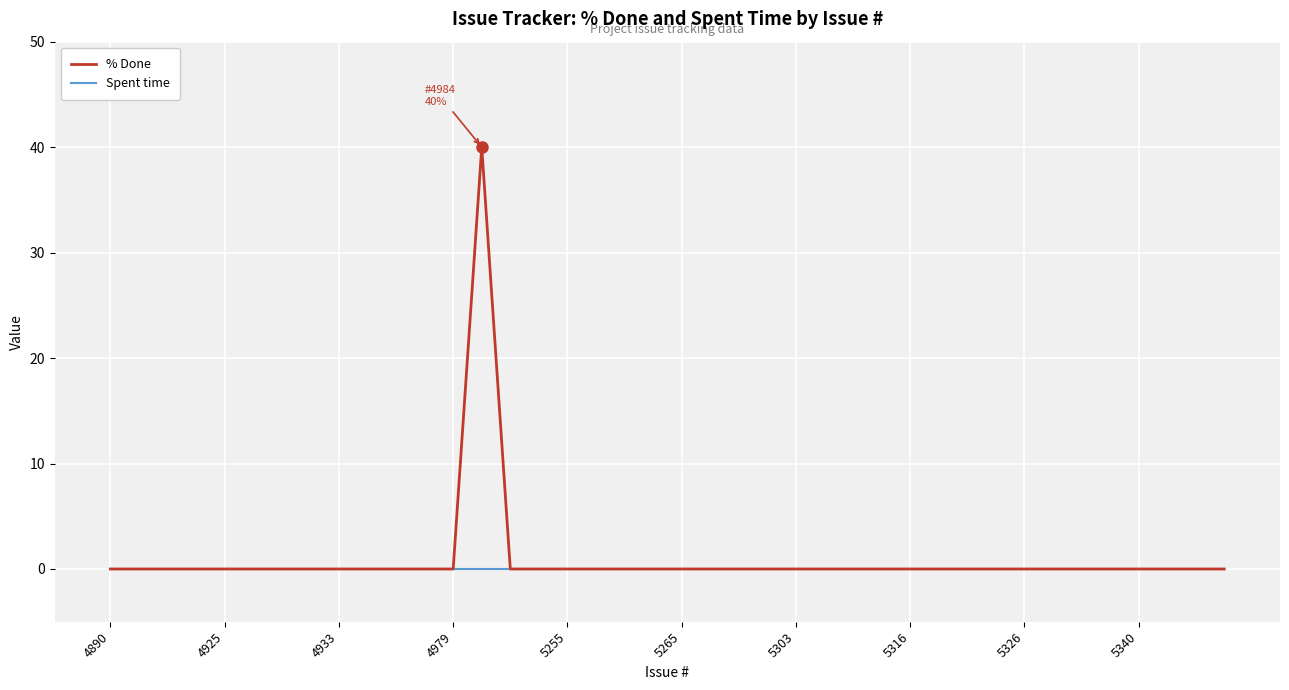

Rank the series by their maximum value, from lowest to highest.

Spent time, % Done